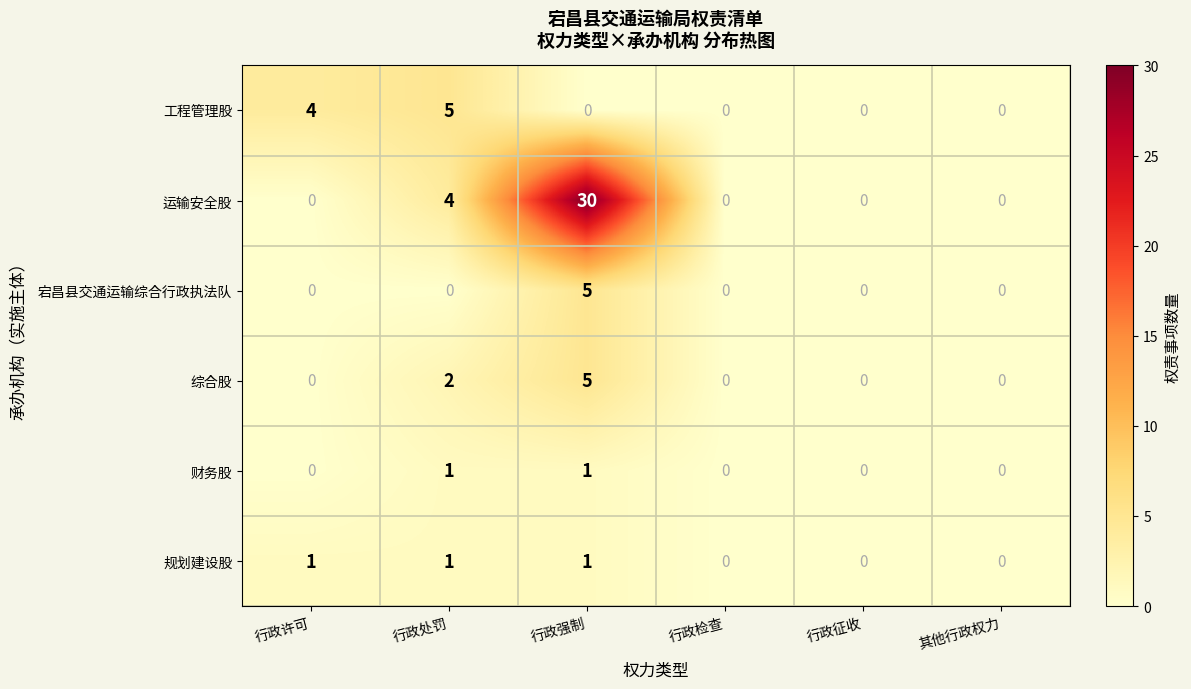

At which category is the sum across all series the highest?

行政强制